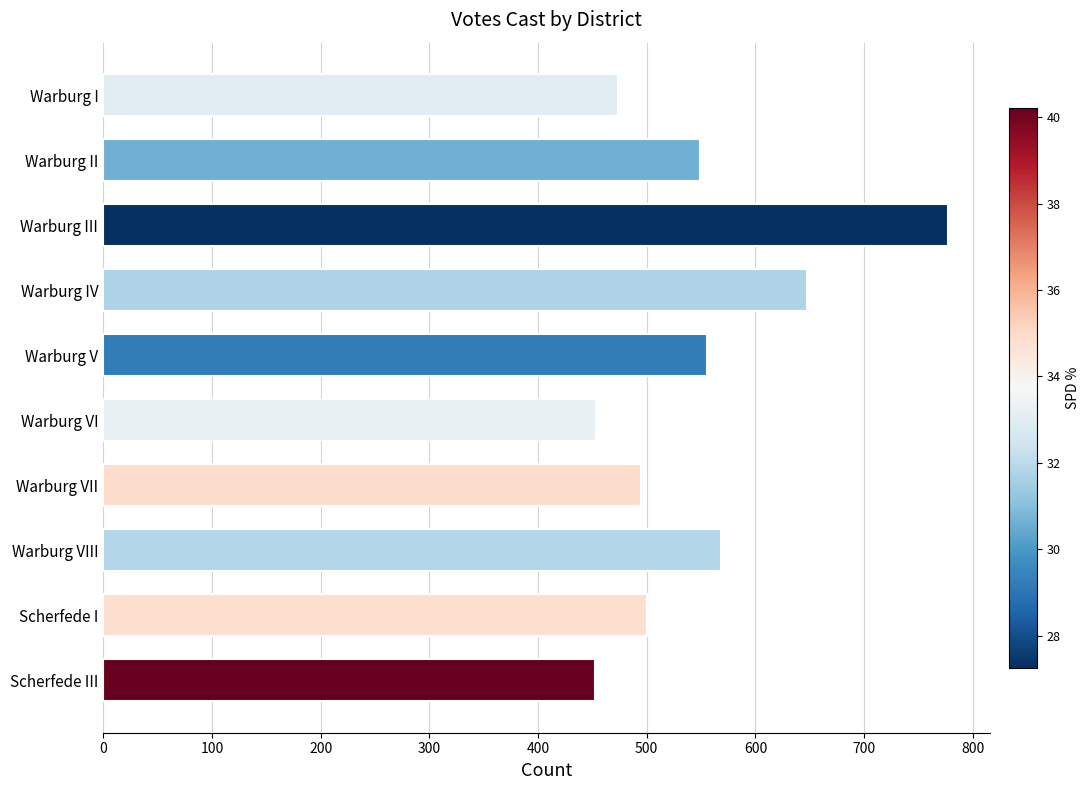

Is it true that the value at Warburg V is 867?

False